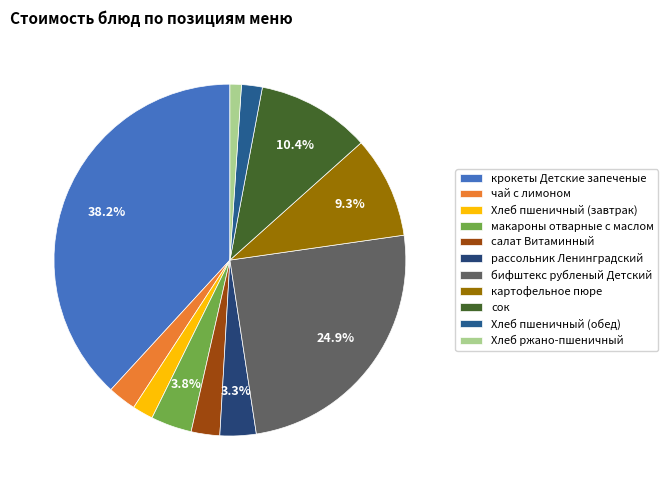

The Хлеб пшеничный (завтрак) slice represents 9% of the pie. True or false?

False